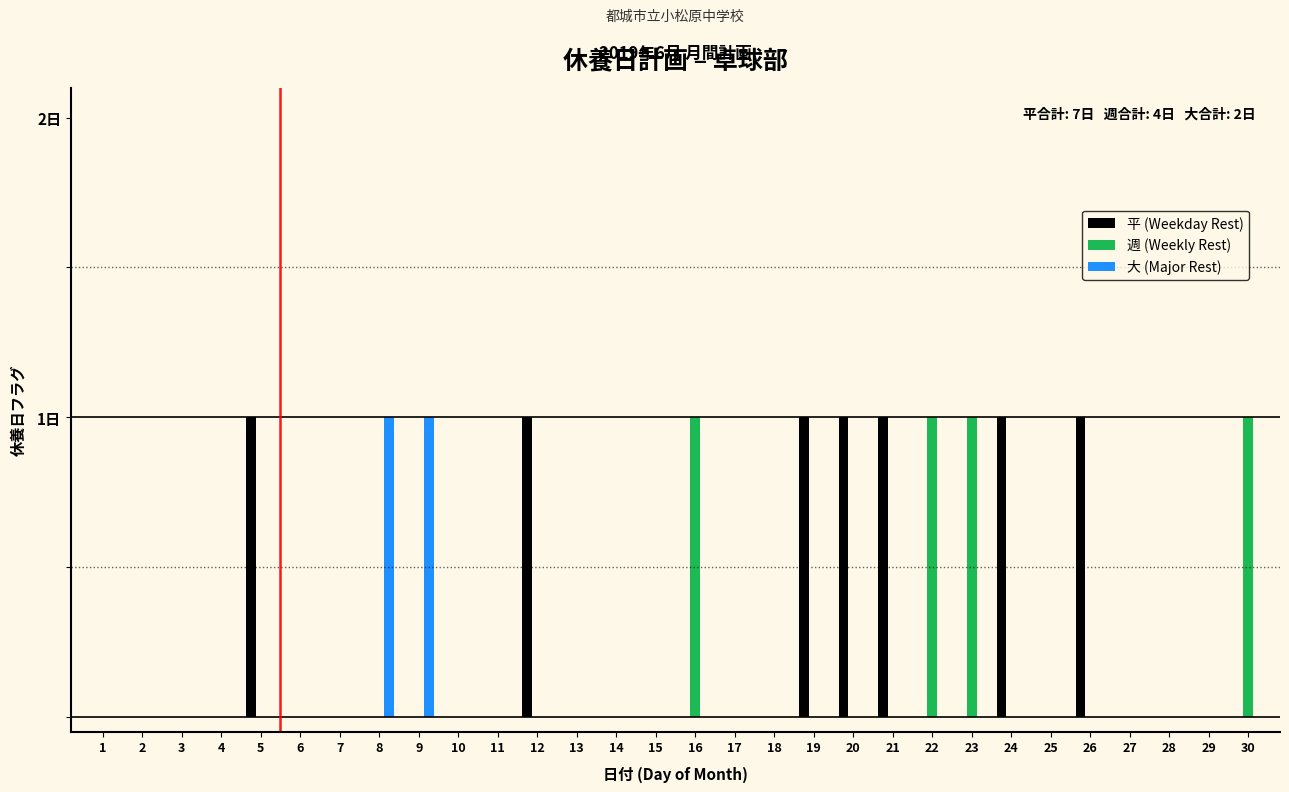

What are all the series names shown in the legend?

平 (Weekday Rest), 週 (Weekly Rest), 大 (Major Rest)